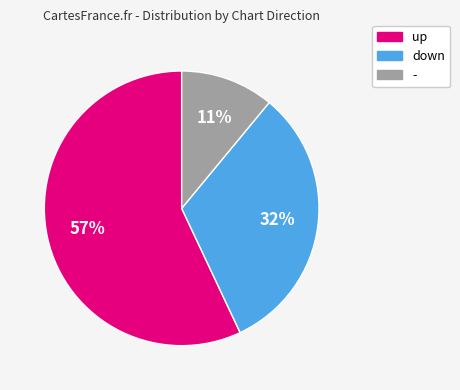

Which slice represents more than half of the pie?

up